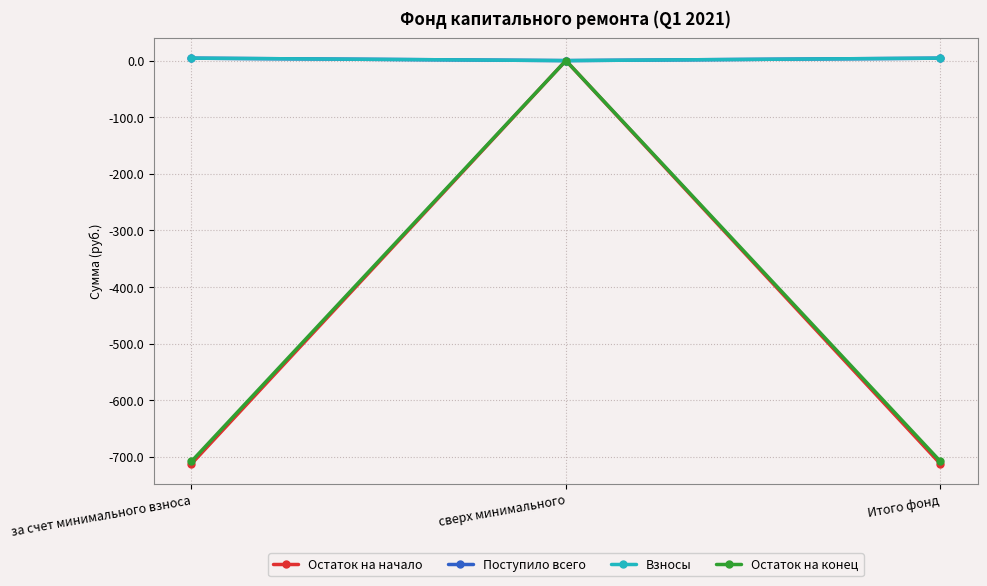

What is the difference between the maximum and second lowest values in the Остаток на конец series?

708.0